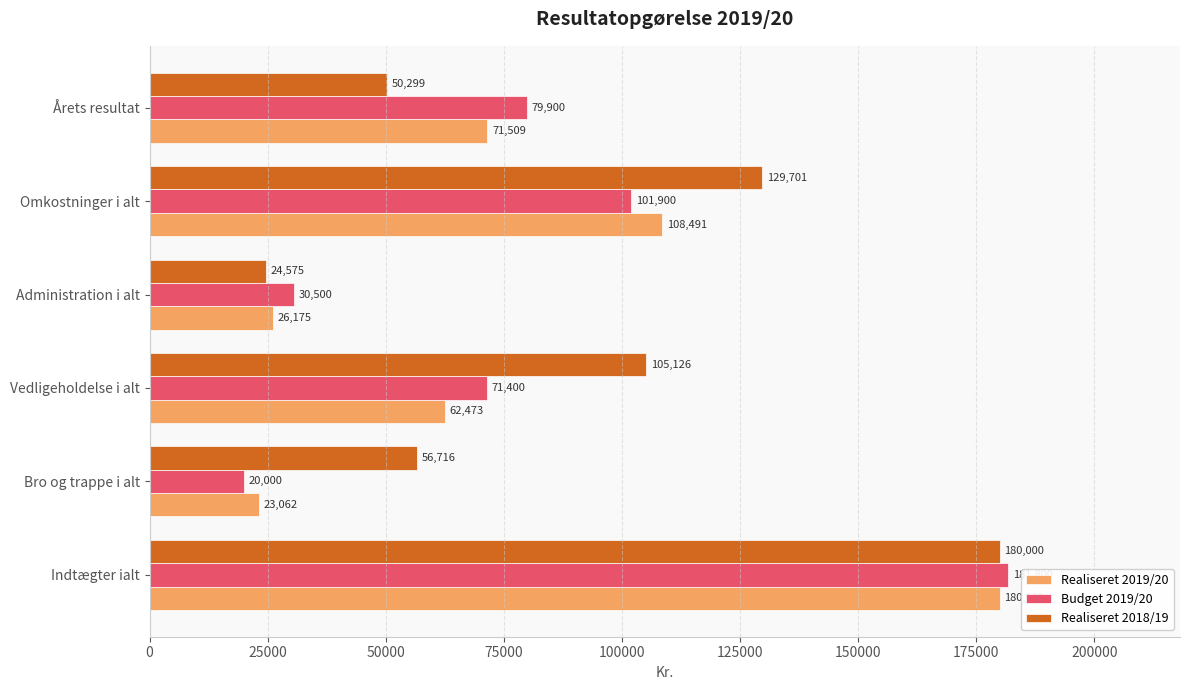

The Budget 2019/20 series shows 51119 at Årets resultat. True or false?

False